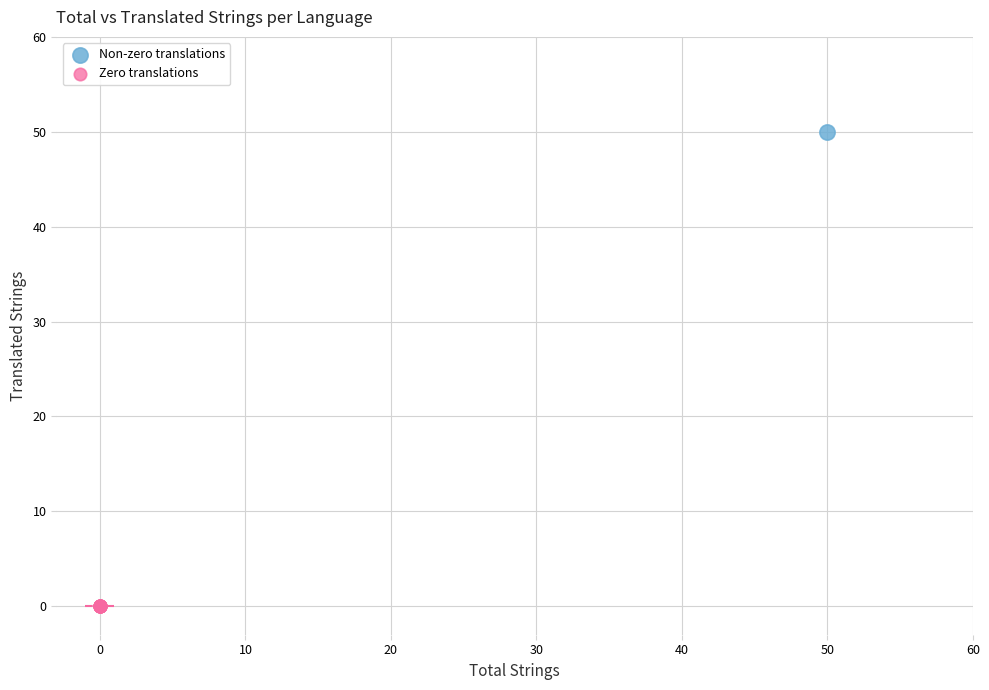

Which series reaches the minimum Y coordinate?

Zero translations